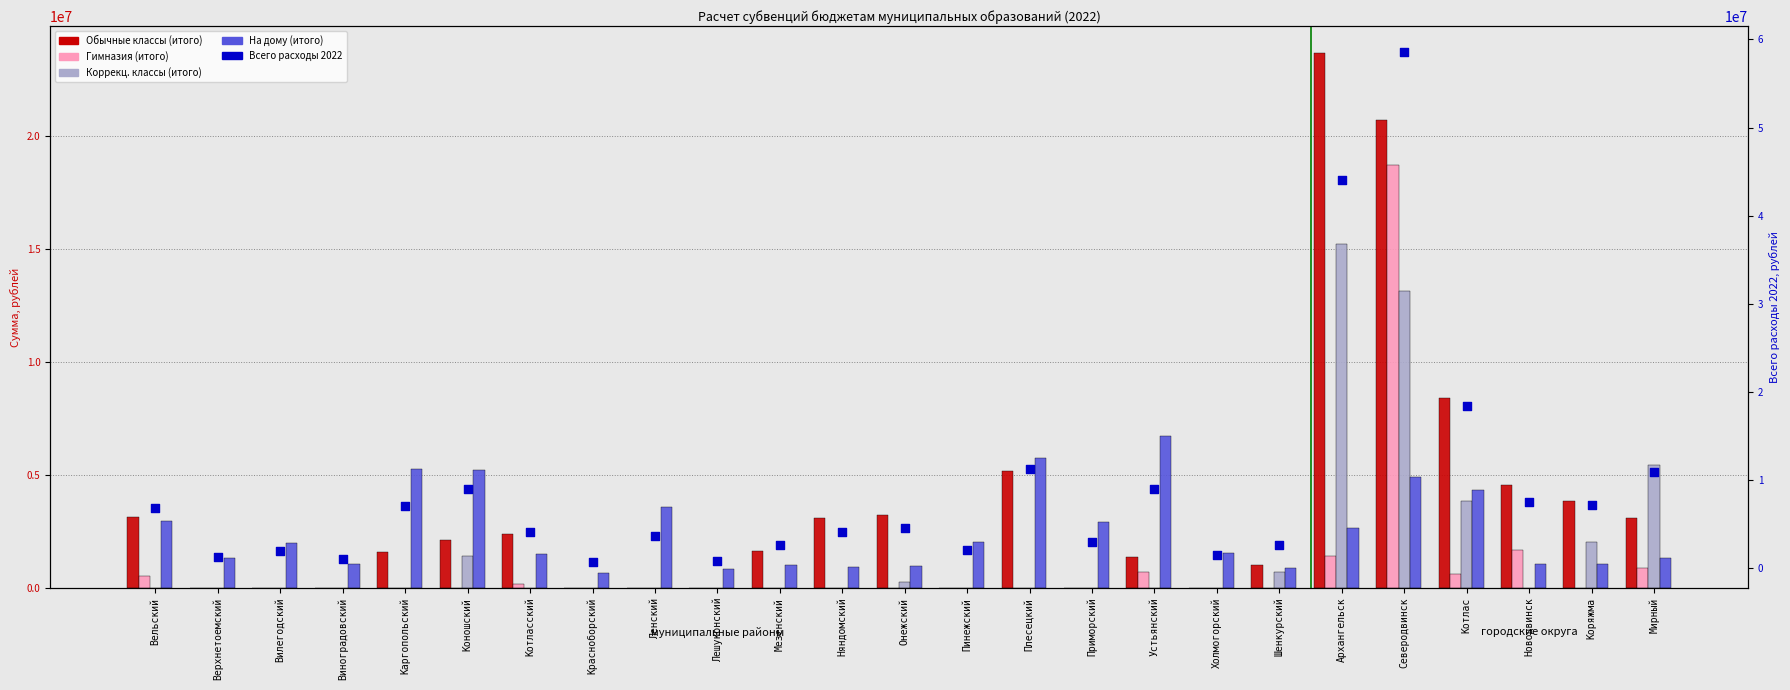

What are all the series names shown in the legend?

Обычные классы (итого), Гимназия (итого), Коррекц. классы (итого), На дому (итого), Всего расходы 2022